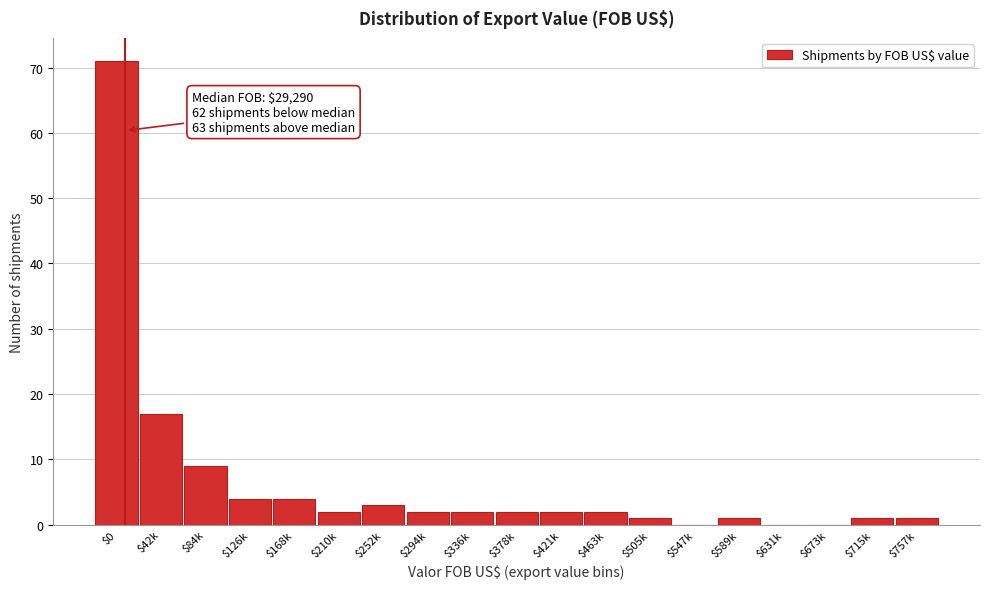

Is it true that the value at $210k is 2?

True